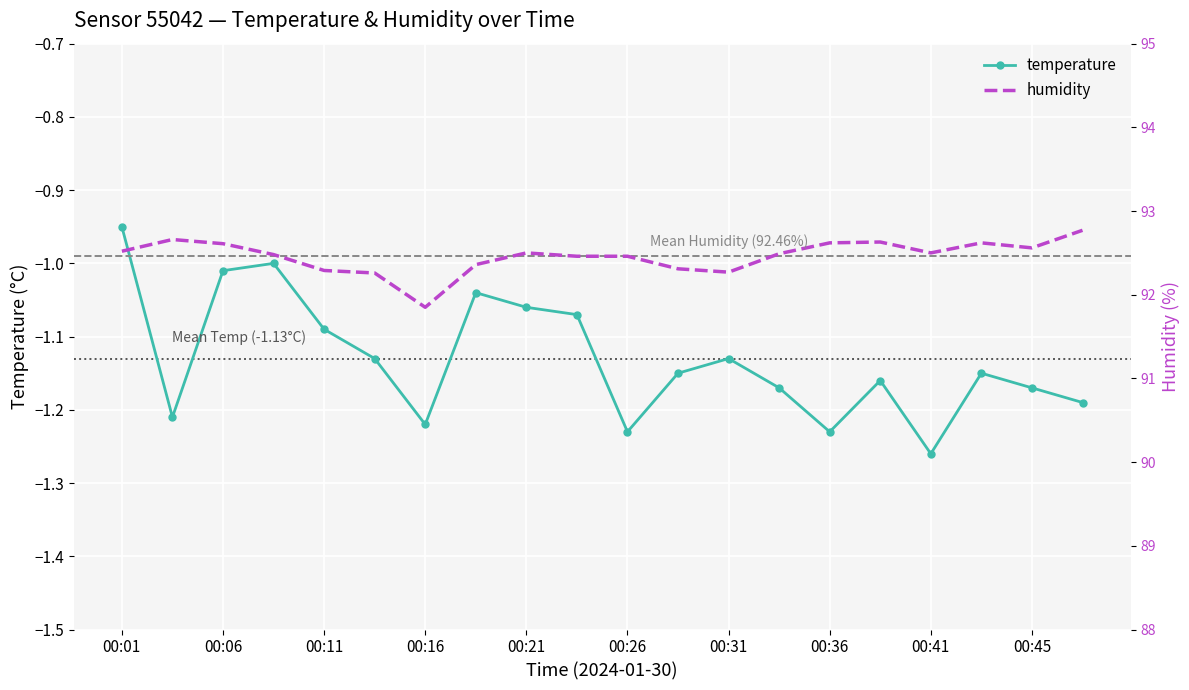

Which category has the lowest value in the temperature series?

00:41